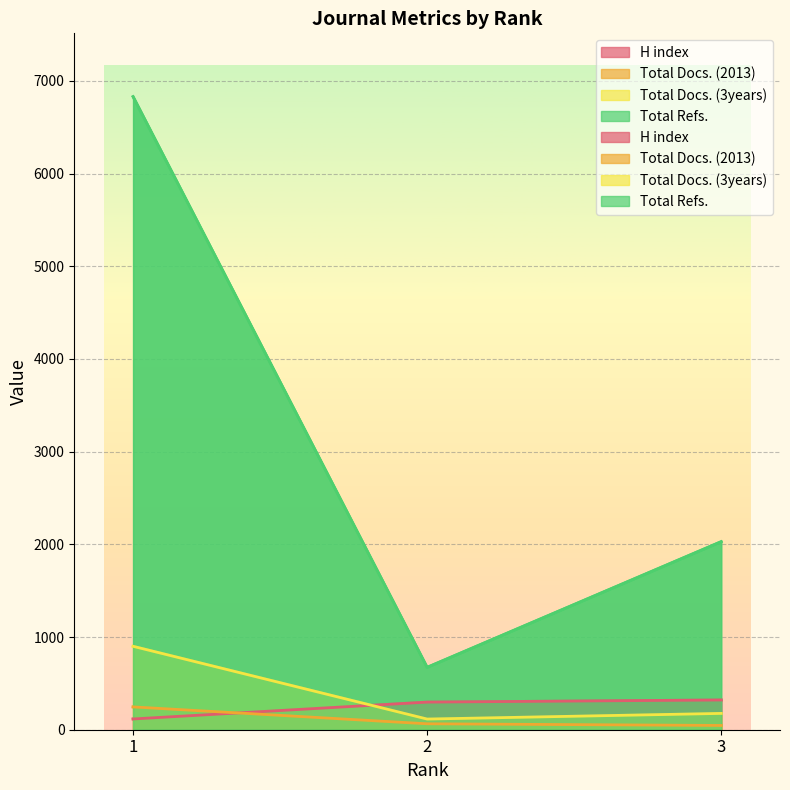

Which has a higher value, 3 or 1?

3